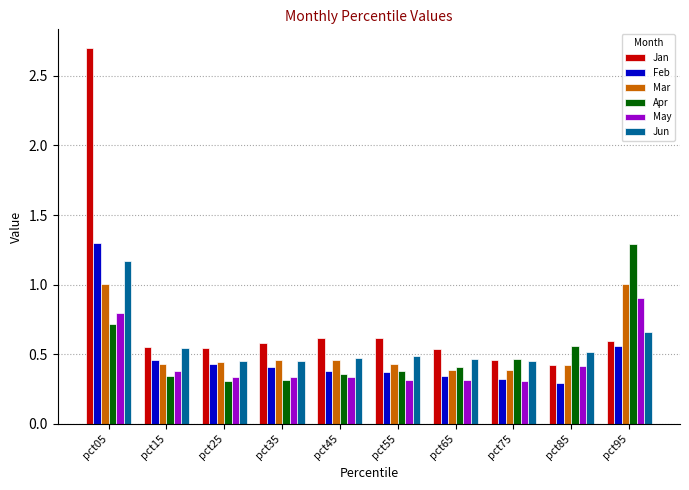

Is it true that Apr equals 0.2 at pct75?

False